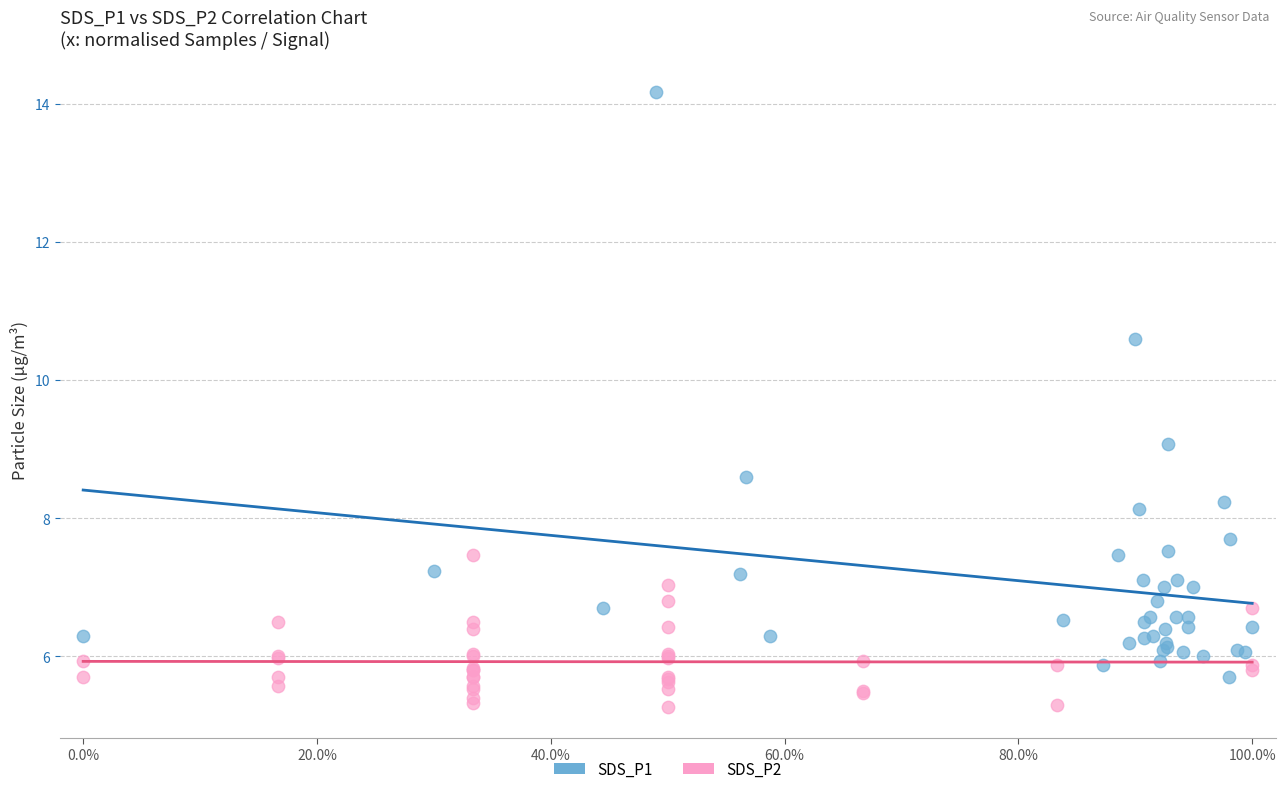

Which series has the largest Y range (max minus min)?

SDS_P1